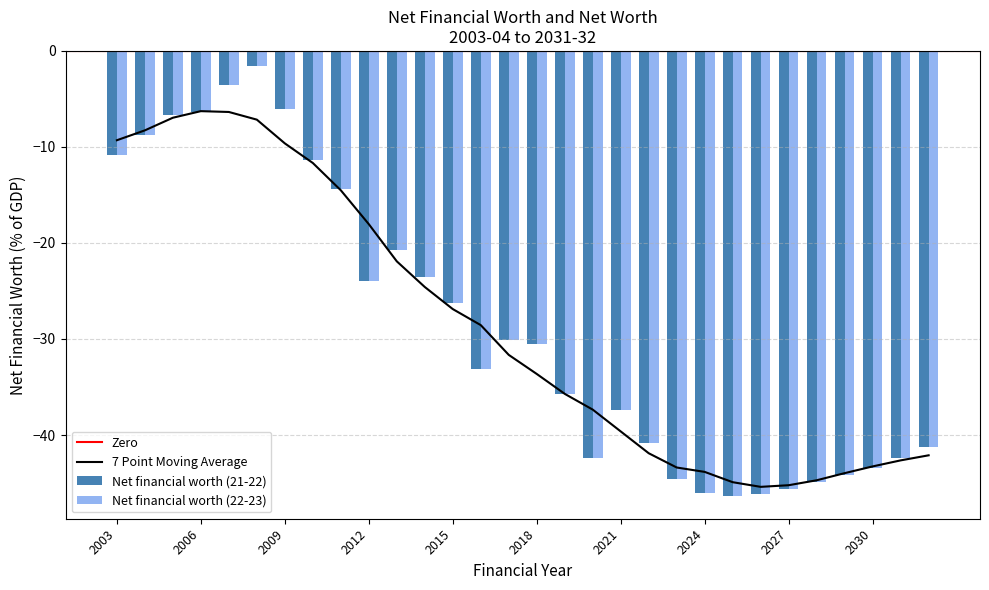

What is the total value across all series at 2013?

-41.4